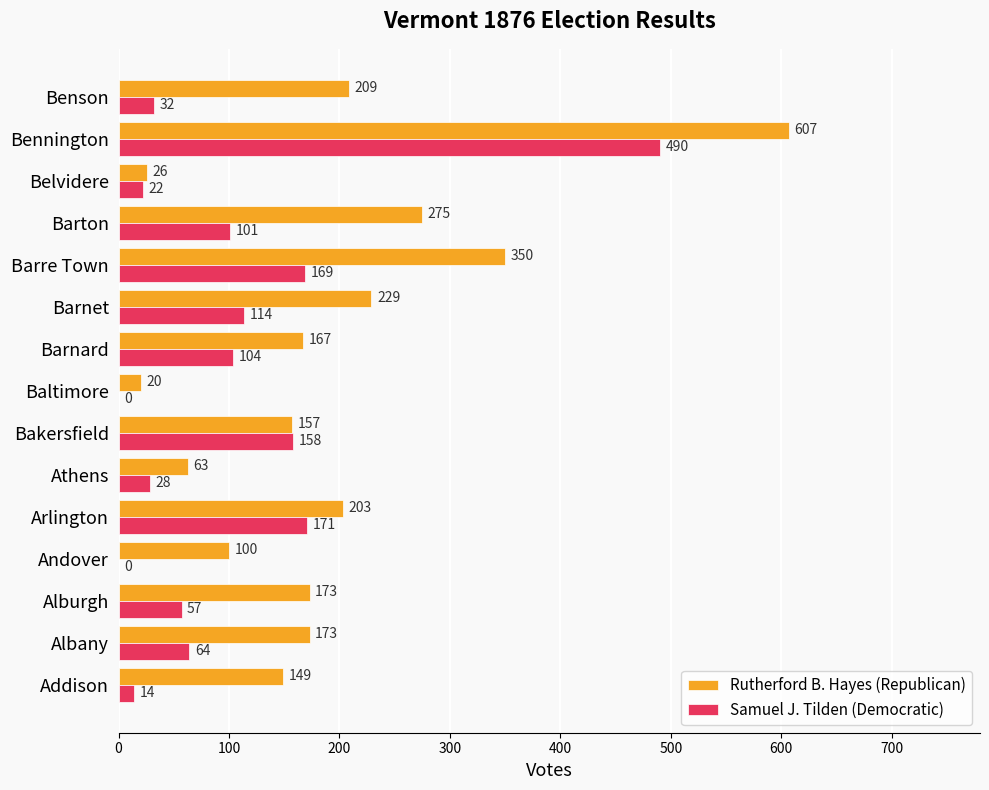

Which series has the largest range (max minus min)?

Rutherford B. Hayes (Republican)